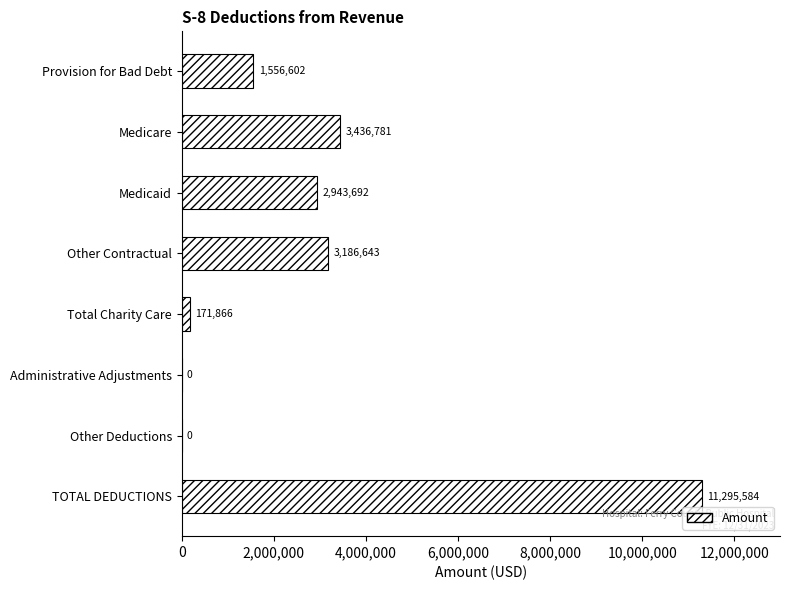

Reading top to bottom, list all the values displayed in this chart.

Provision for Bad Debt=1556602	Medicare=3436781	Medicaid=2943692	Other Contractual=3186643	Total Charity Care=171866	Administrative Adjustments=0	Other Deductions=0	TOTAL DEDUCTIONS=11295584